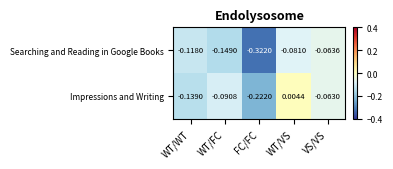

Rank the series by their maximum value, from lowest to highest.

Searching and Reading in Google Books, Impressions and Writing